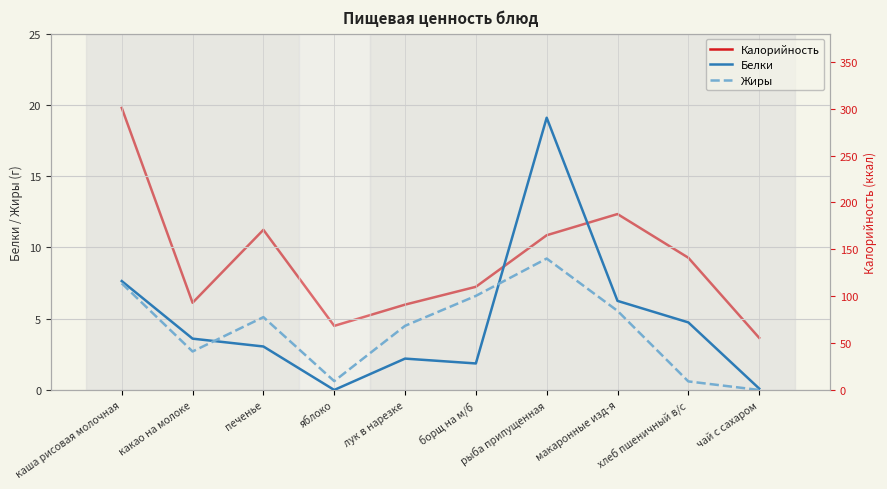

True or false: Белки and Калорийность cross at least once.

False